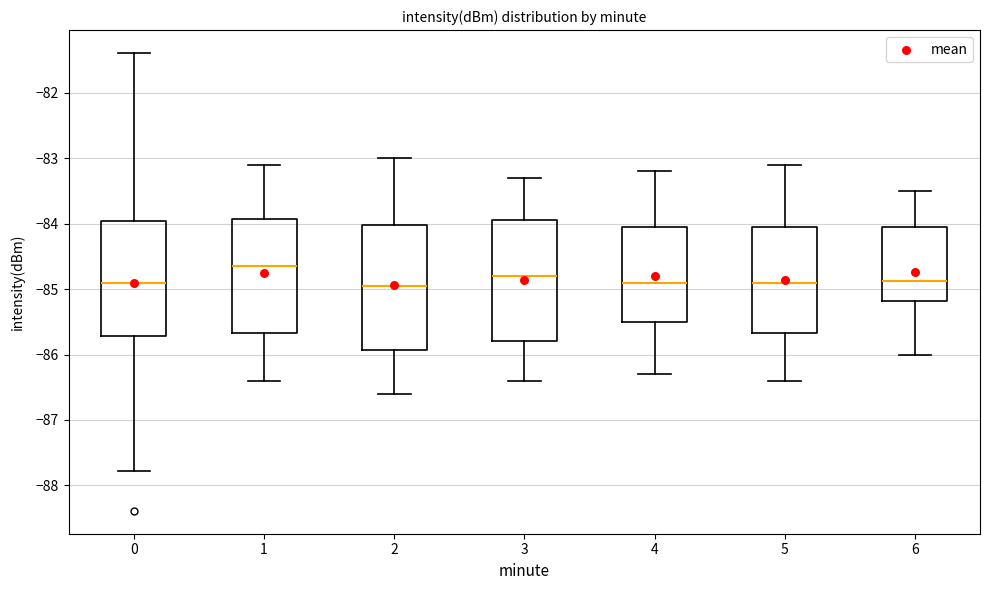

Reading left to right, read every box against the y-axis: the position of its median line, the range the box covers, and the ends of its whiskers. The values are not printed on the chart, so give them approximately, as read against the axis.

0: median -84.9, box -85.7 to -84.0, whiskers -87.8 to -81.4
1: median -84.6, box -85.7 to -83.9, whiskers -86.4 to -83.1
2: median -84.9, box -85.9 to -84.0, whiskers -86.6 to -83.0
3: median -84.8, box -85.8 to -83.9, whiskers -86.4 to -83.3
4: median -84.9, box -85.5 to -84.0, whiskers -86.3 to -83.2
5: median -84.9, box -85.7 to -84.0, whiskers -86.4 to -83.1
6: median -84.9, box -85.2 to -84.1, whiskers -86.0 to -83.5